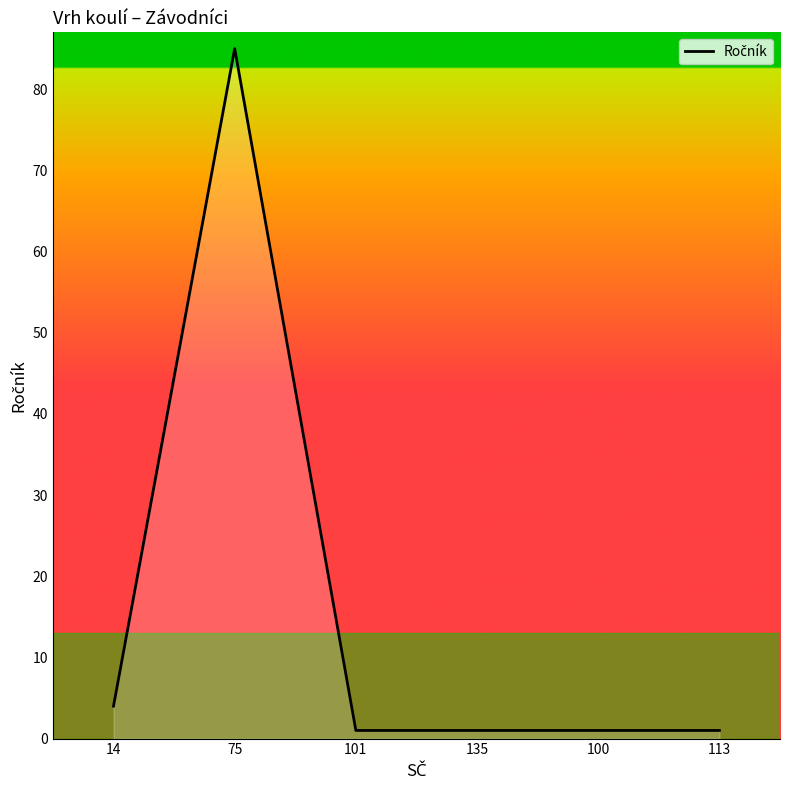

What position from the left is 75?

2